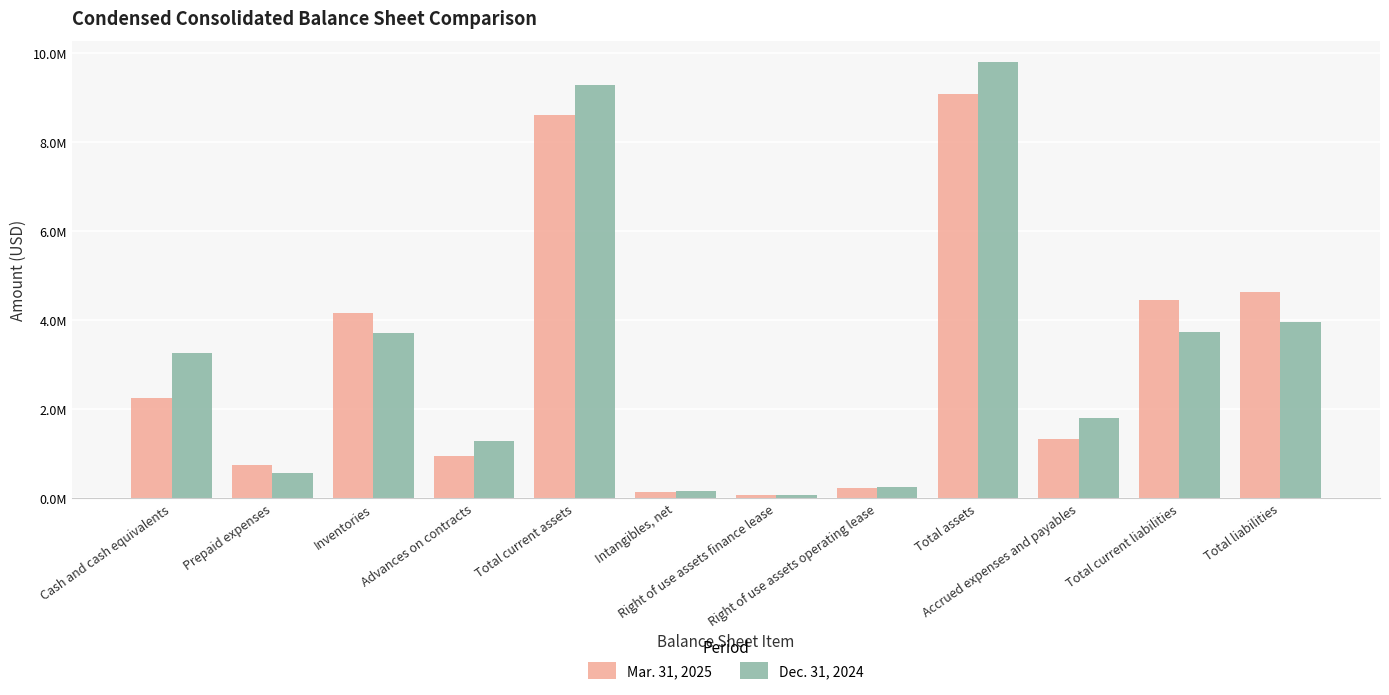

Rank the series by their average value, from lowest to highest.

Mar. 31, 2025, Dec. 31, 2024